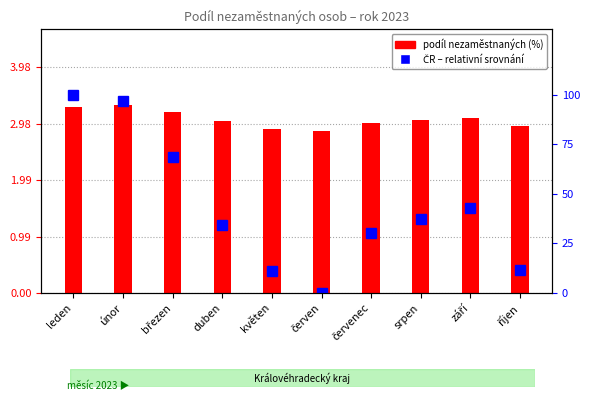

What is the total value across all series at květen?

14.0